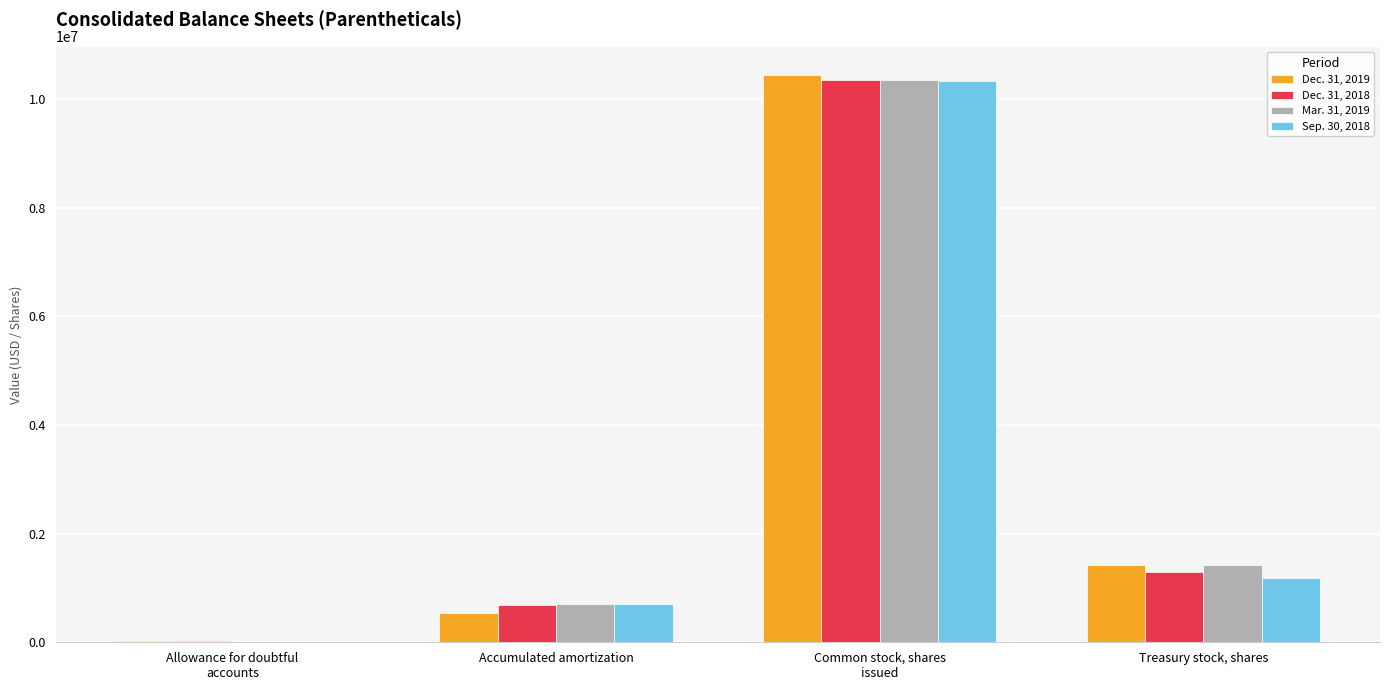

The value of Sep. 30, 2018 at Treasury stock, shares is 695883. True or false?

False